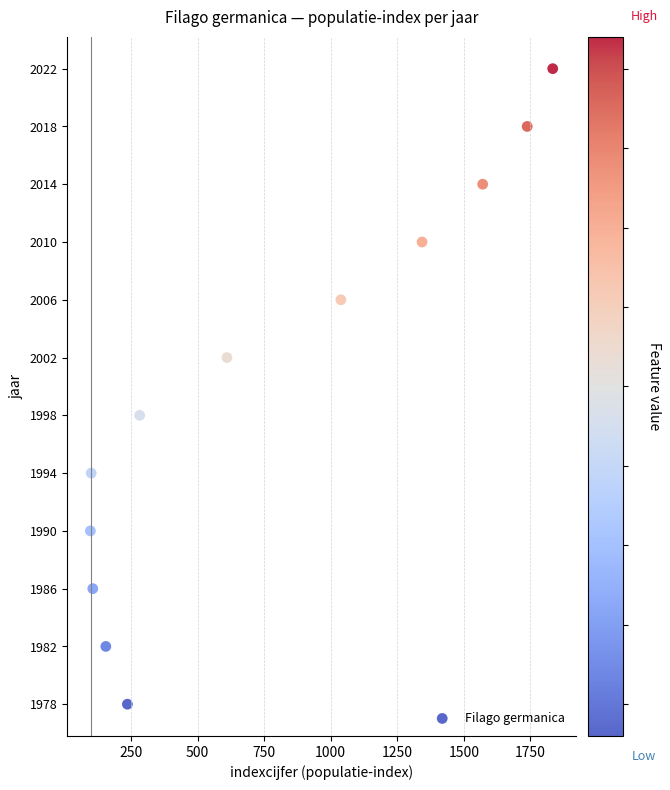

What is the average X value?

759